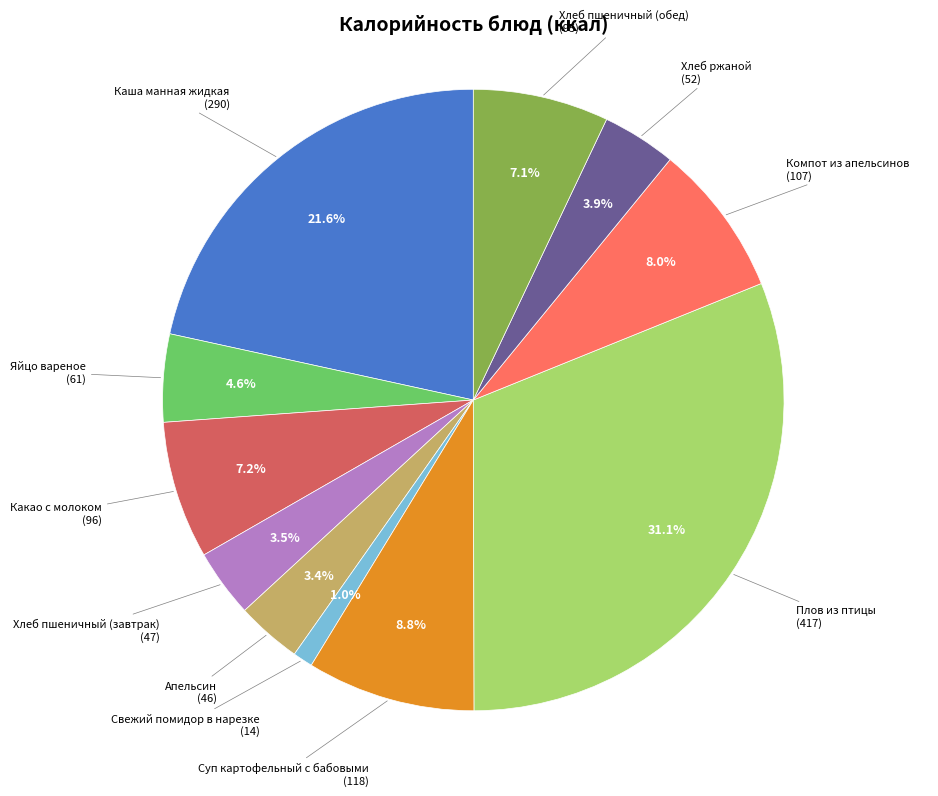

Does any single category account for the majority?

No